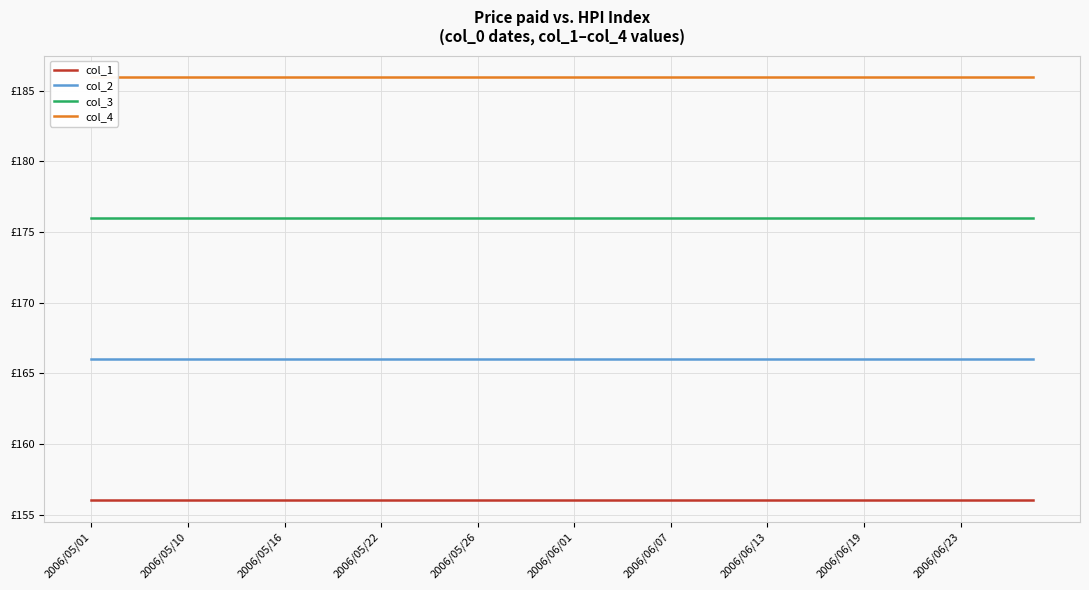

Which series has the largest range (max minus min)?

col_1